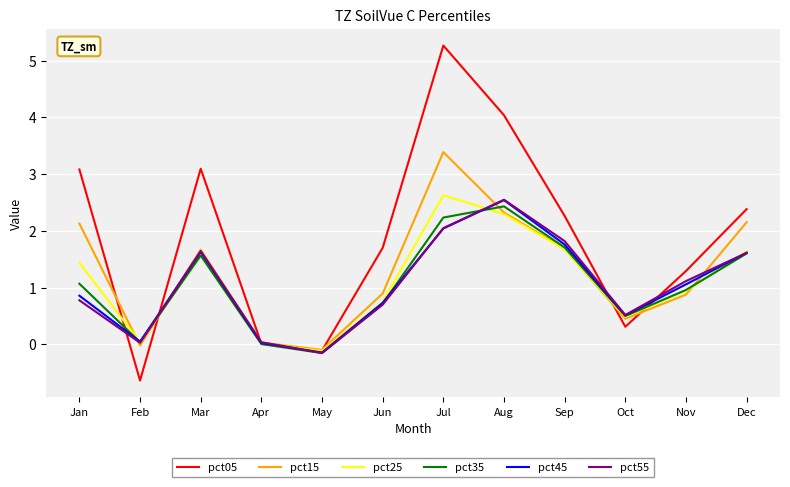

At which label does pct05 first exceed 2?

Jan